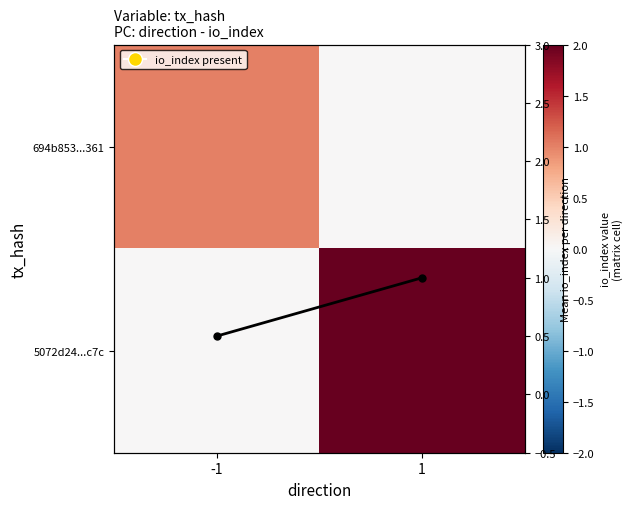

What is the total value across all series at 1?

3.0